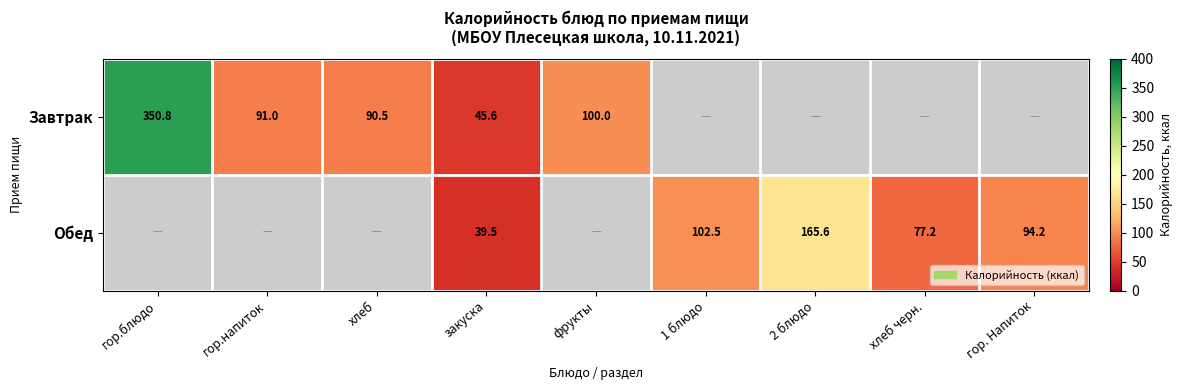

Is the value of Завтрак at гор.блюдо greater than the value of Обед at хлеб черн.?

Yes